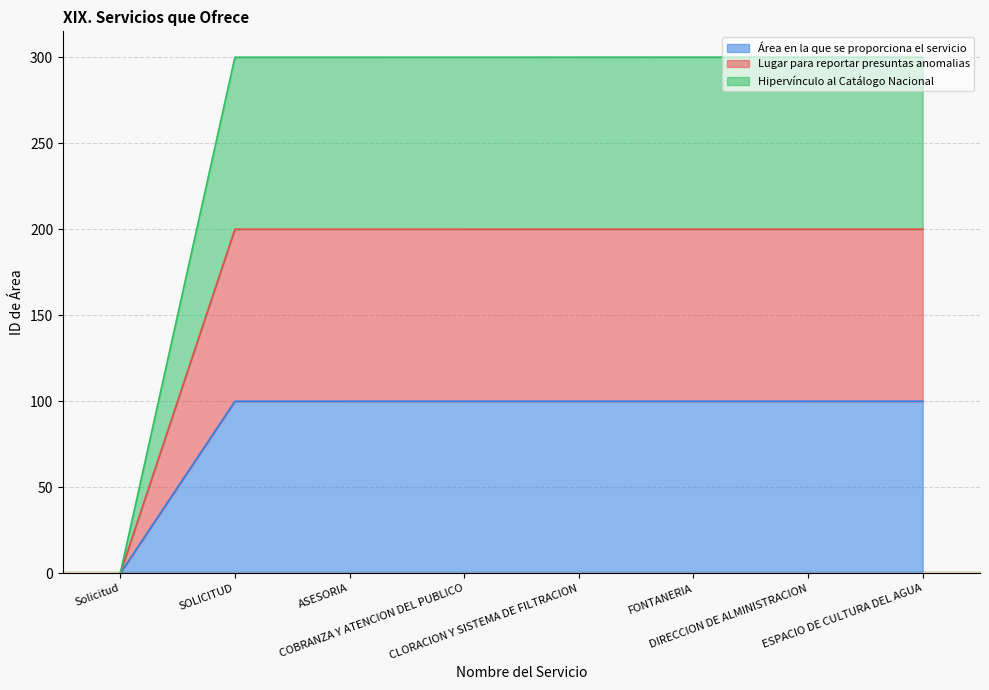

Rank the categories by Hipervínculo al Catálogo Nacional value from highest to lowest.

ESPACIO DE CULTURA DEL AGUA, DIRECCION DE ALMINISTRACION, FONTANERIA, CLORACION Y SISTEMA DE FILTRACION, COBRANZA Y ATENCION DEL PUBLICO, ASESORIA, SOLICITUD, Solicitud